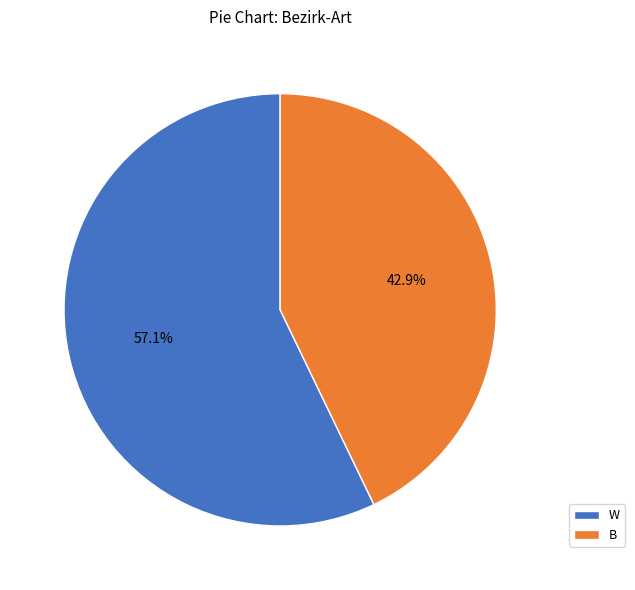

Rank the categories by value from lowest to highest.

B, W